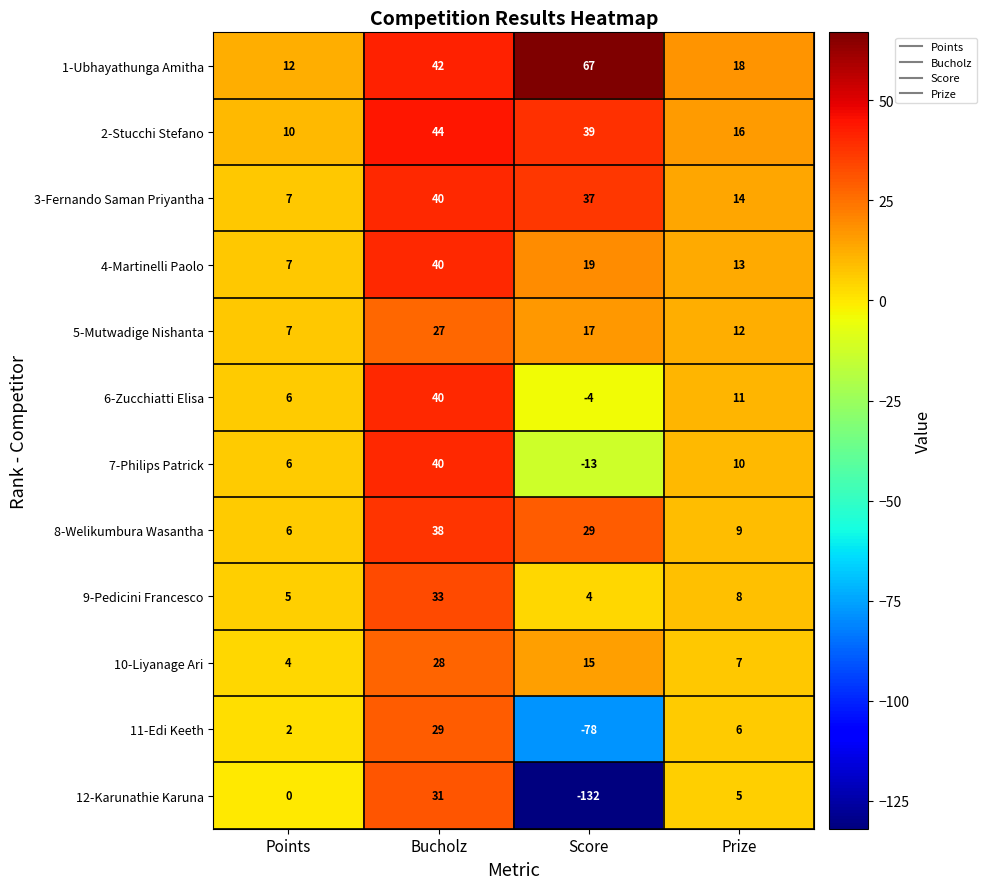

What is the total value across all series at Points?

72